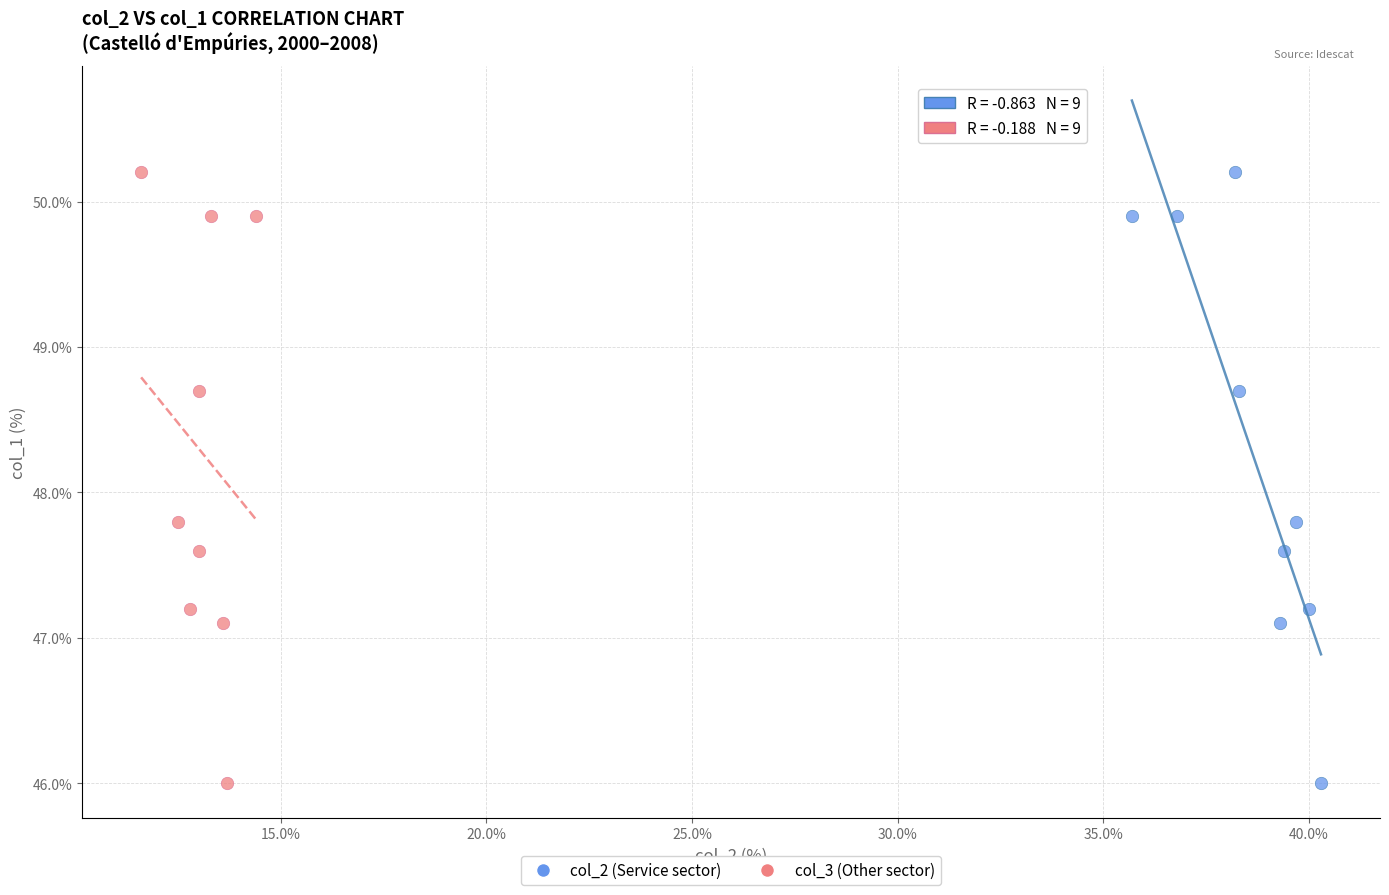

What are all the series names shown in the legend?

col_2 (Service sector), col_3 (Other sector)